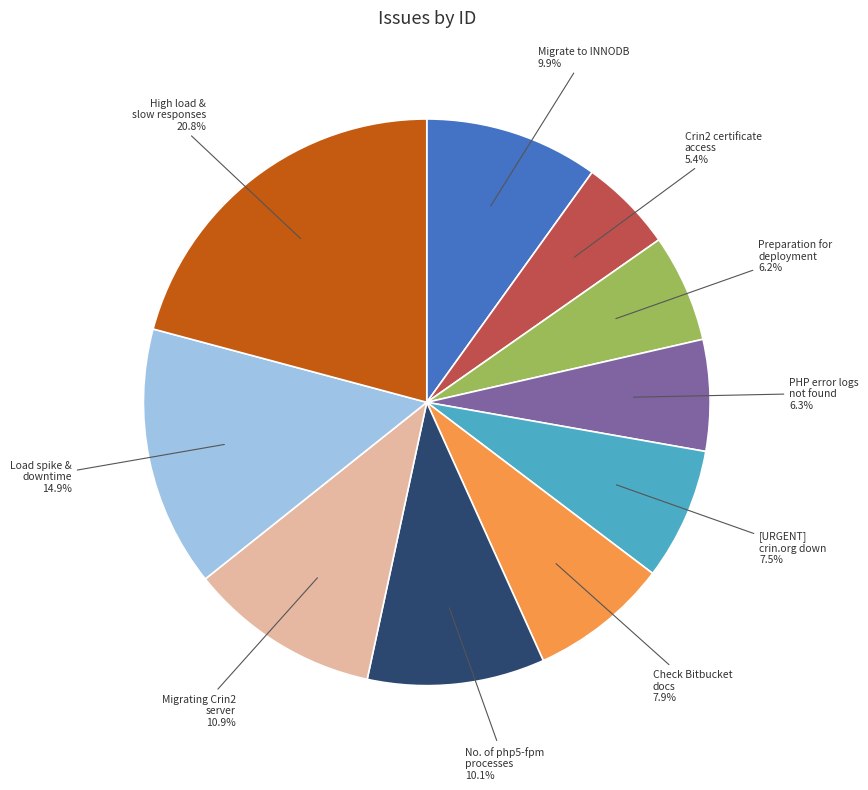

Does any single category account for the majority?

No